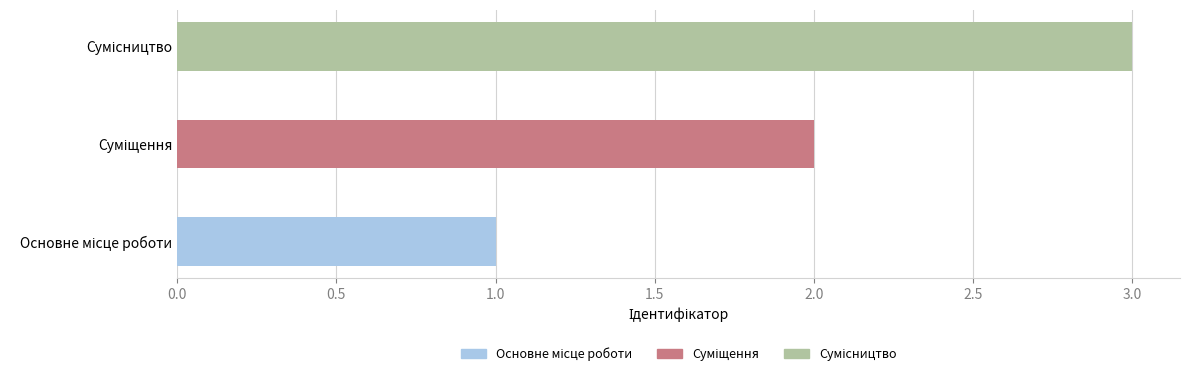

How many data points are above 2?

1